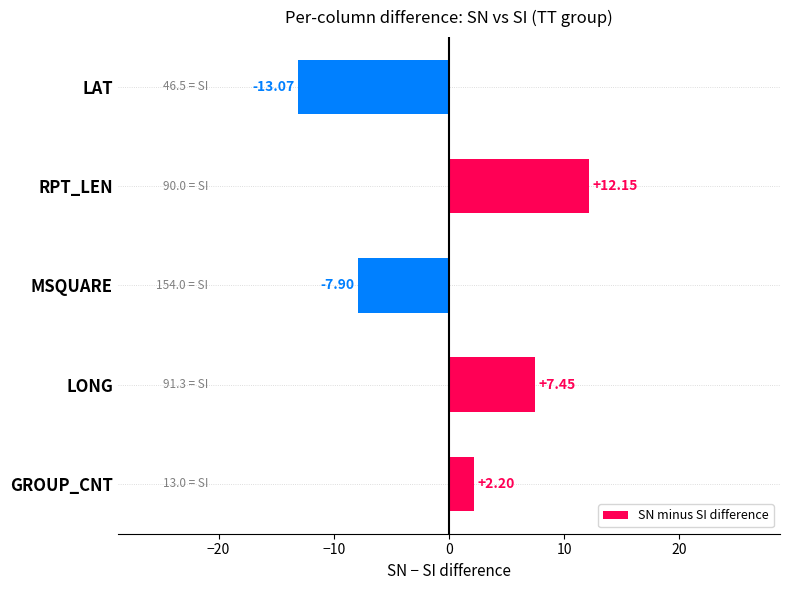

List the labels in order of value, largest first.

RPT_LEN, LONG, GROUP_CNT, MSQUARE, LAT